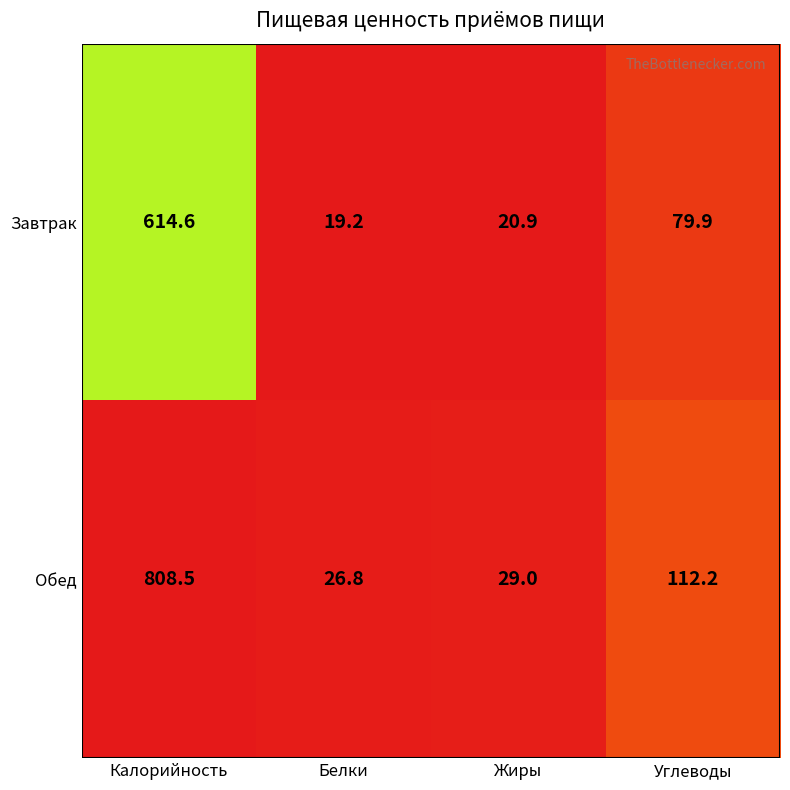

Which series has the largest range (max minus min)?

Обед